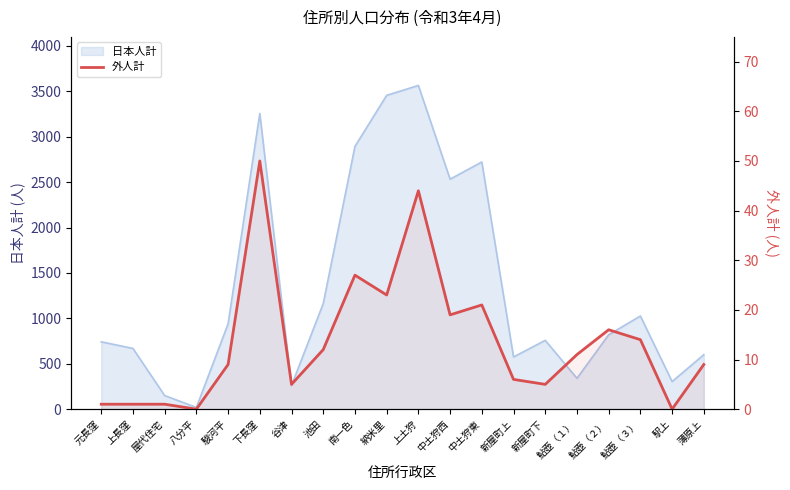

How many values exceed 11?

9